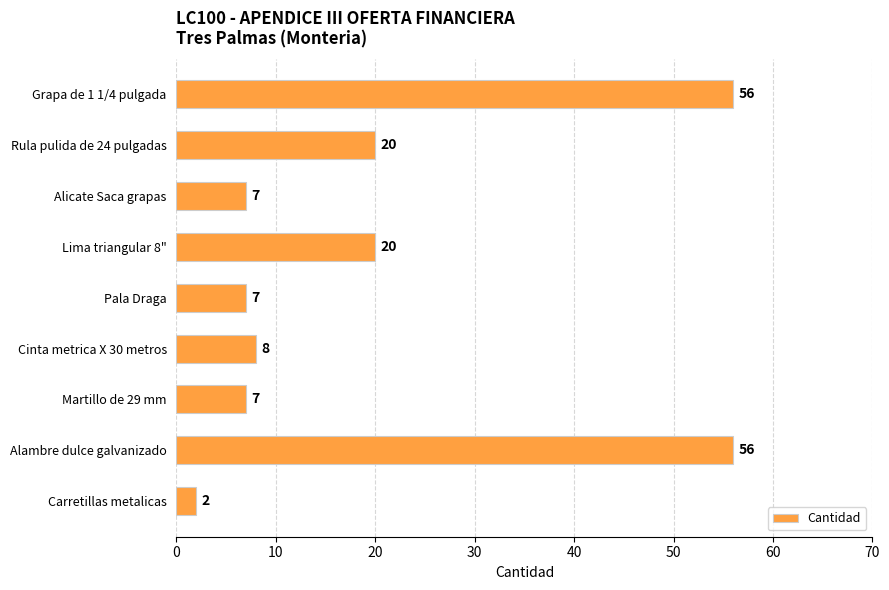

Reading top to bottom, transcribe all the data shown in this chart.

Grapa de 1 1/4 pulgada=56	Rula pulida de 24 pulgadas=20	Alicate Saca grapas=7	Lima triangular 8"=20	Pala Draga=7	Cinta metrica X 30 metros=8	Martillo de 29 mm=7	Alambre dulce galvanizado=56	Carretillas metalicas=2